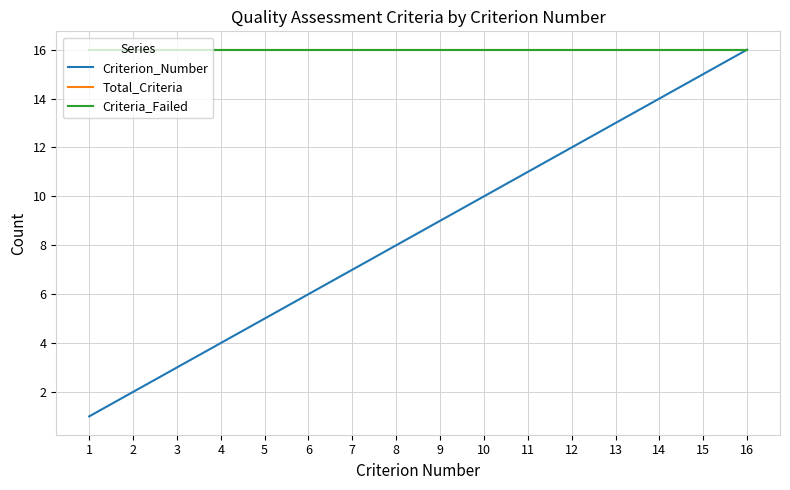

What is the value of the Total_Criteria point at the 11th from the left?

16